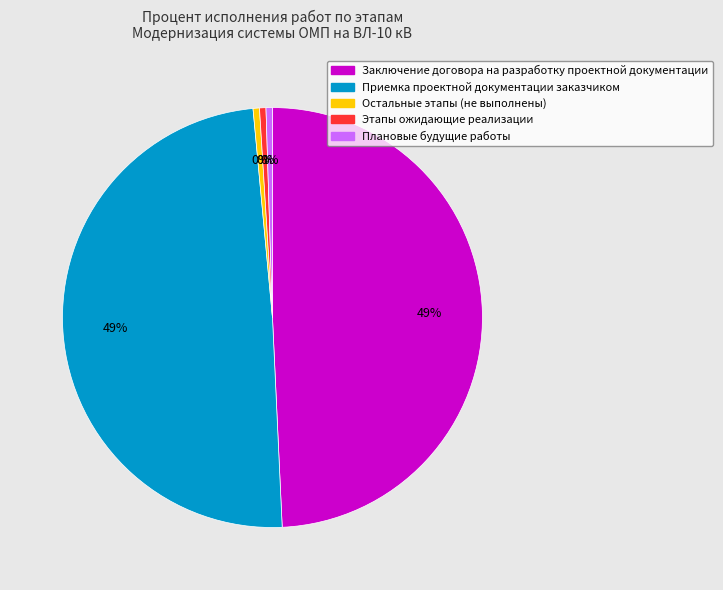

To the nearest percent, what is the average slice percentage?

20%